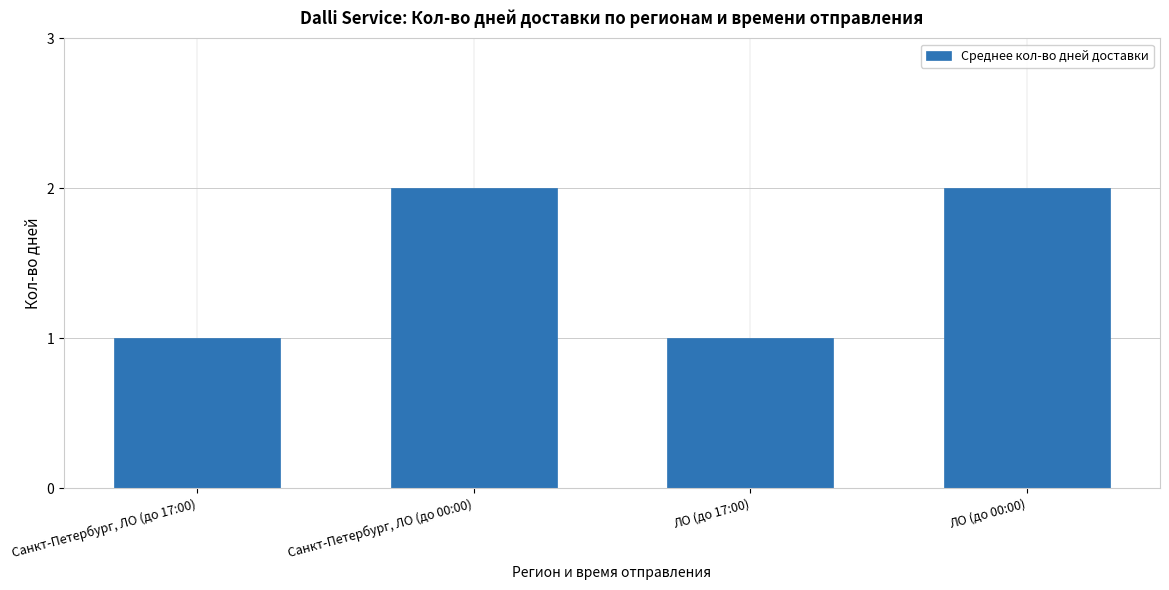

Reading left to right, extract all data points from this chart.

Санкт-Петербург, ЛО (до 17:00)=1	Санкт-Петербург, ЛО (до 00:00)=2	ЛО (до 17:00)=1	ЛО (до 00:00)=2